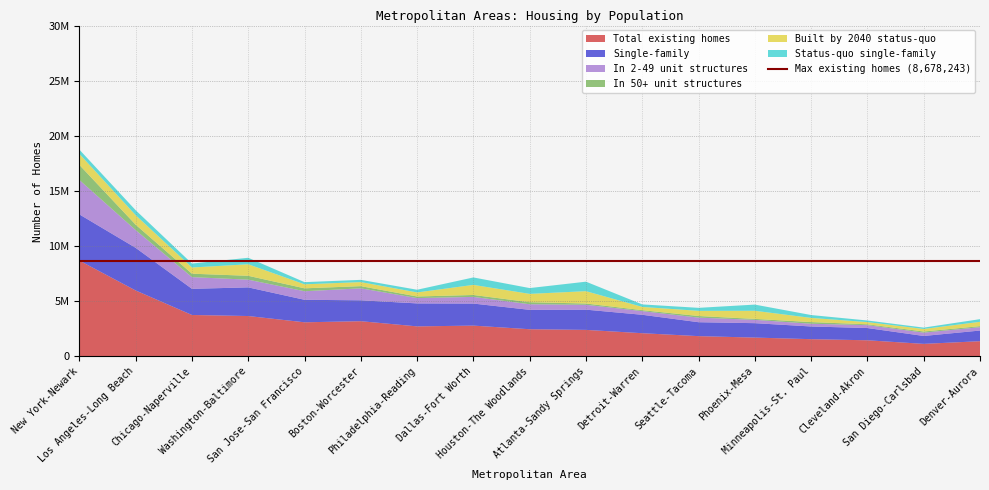

Reading right to left, what are all the values shown in this chart?

Total existing homes: 1365902	1123006	1449647	1549537	1694010	1825299	2090434	2392320	2451928	2779502	2710583	3179941	3081284	3649276	3744840	5966775	8678243
Single-family: 967542	718205	1110582	1152453	1308011	1263591	1672975	1835986	1758587	2001523	2084729	1895812	2040971	2599404	2372946	3868052	4190937
In 2-49 unit structures: 302772	303108	262159	249087	300685	416188	331204	440008	507694	604134	481051	1086712	775541	698494	1060550	1609890	3122480
In 50+ unit structures: 95588	101693	76906	147997	85314	145520	86255	116326	185647	173845	144803	197417	264772	351378	311344	488833	1364826
Built by 2040 status-quo: 392501	229044	198511	380893	736634	468351	294224	1119322	754980	915215	369816	368362	364175	1045717	562952	863088	1000113
Status-quo single-family: 240875	123719	146176	259848	561998	273809	228783	861689	526920	676273	242869	202916	196727	589446	358531	451307	386198